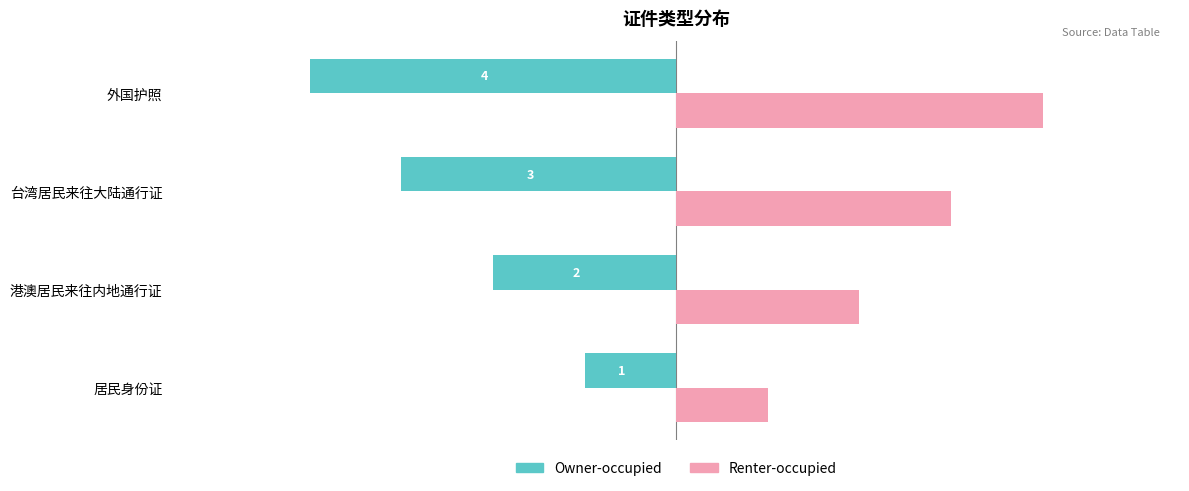

At 居民身份证, list the series in order from smallest to largest.

Owner-occupied, Renter-occupied